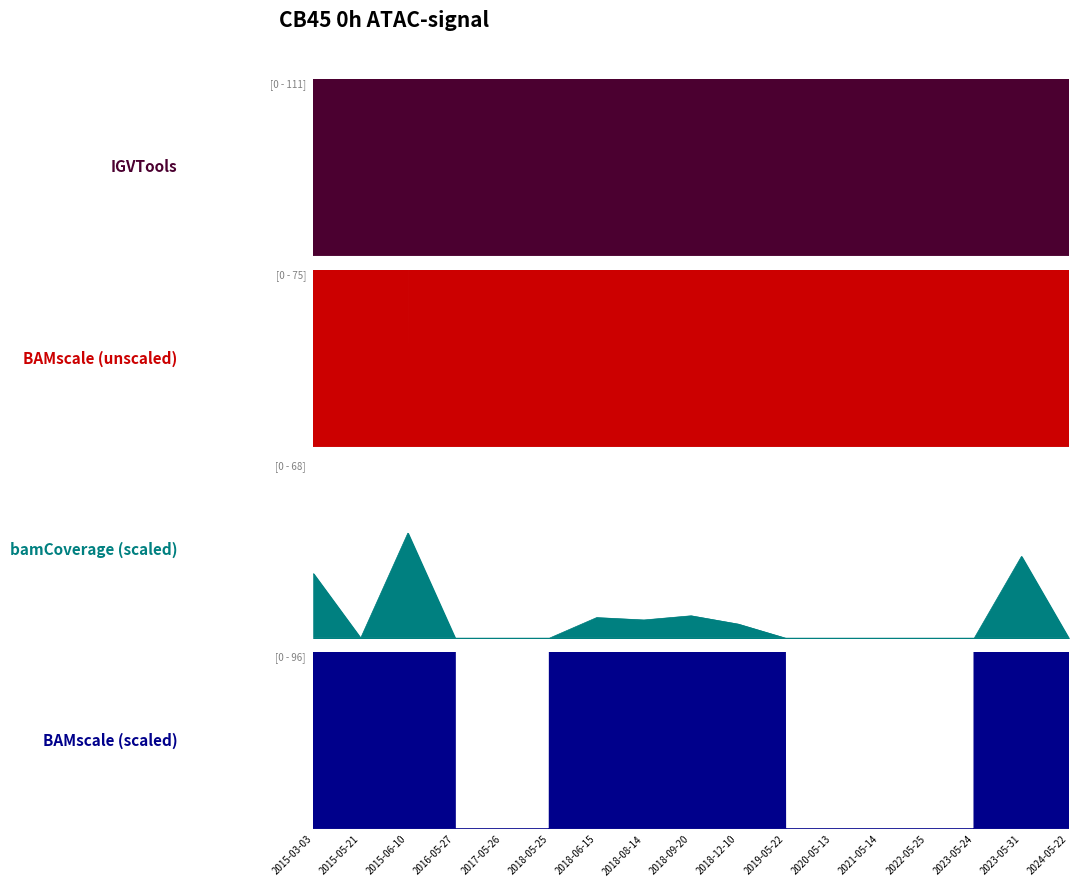

At which label does bamCoverage scaled (transactionPricePerShare) reach its peak?

2015-06-10